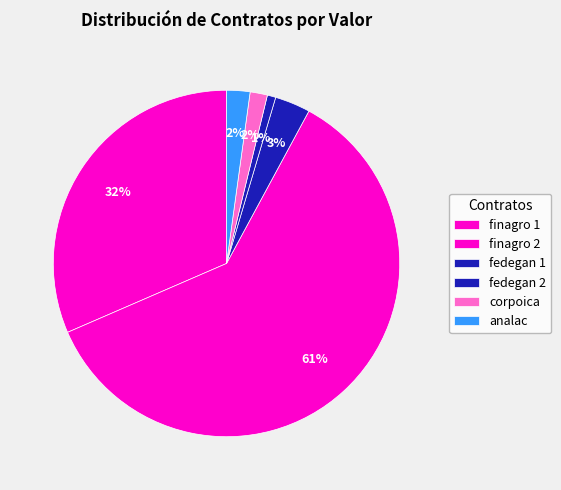

How many slices are in this pie chart?

6